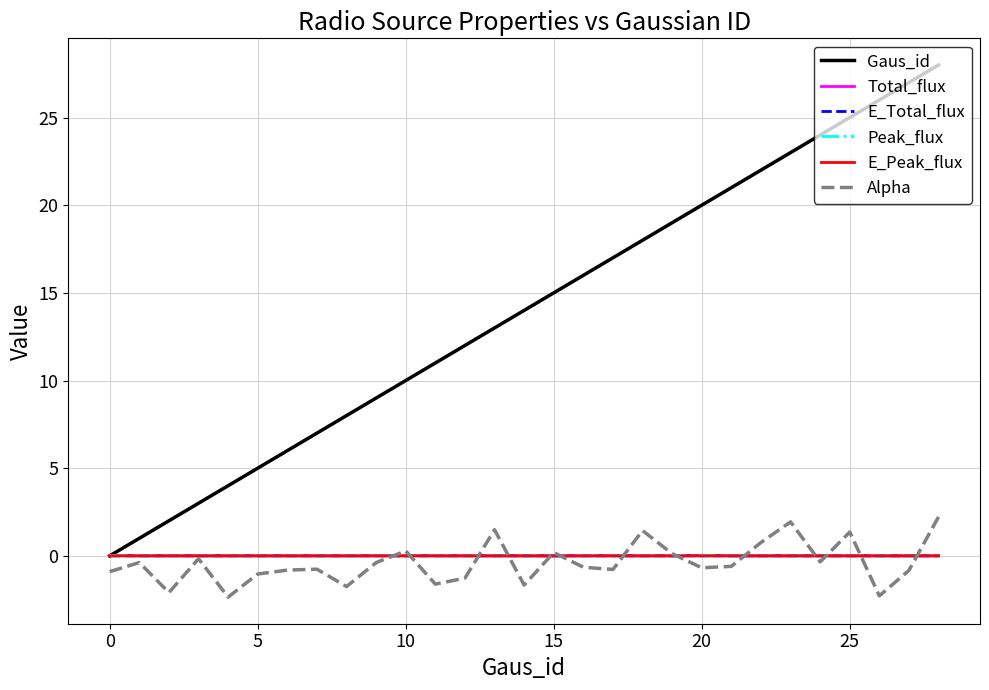

Which series has the largest range (max minus min)?

Gaus_id